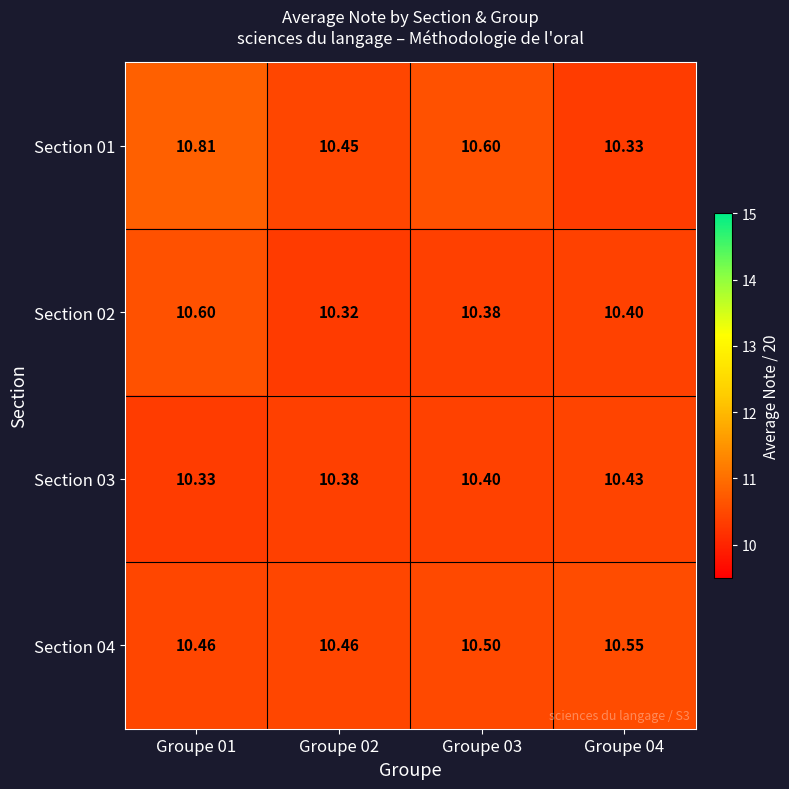

Is the value of Section 01 at Groupe 03 greater than the value of Section 04 at Groupe 04?

Yes